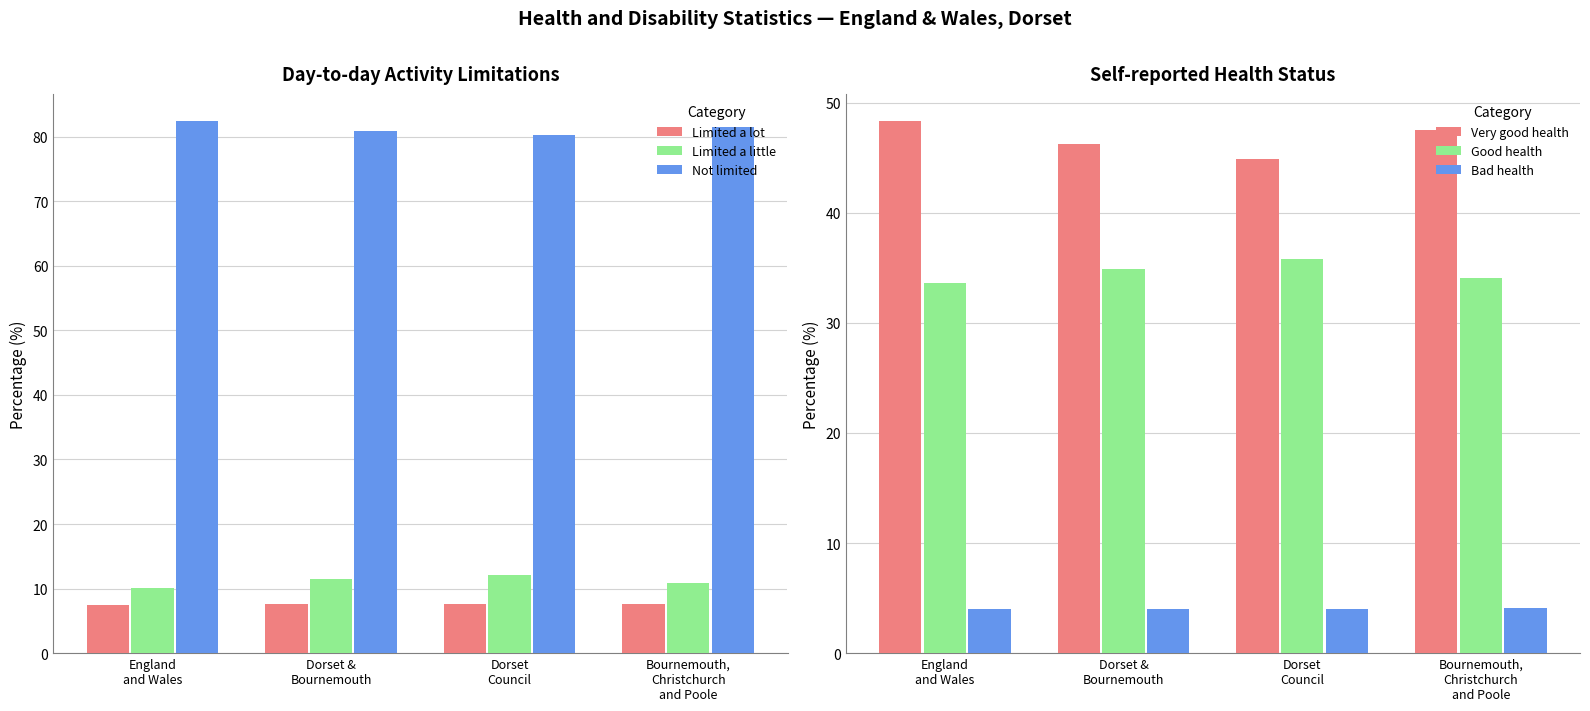

True or false: Not limited has a value of 81.5 at Bournemouth,
Christchurch
and Poole.

True